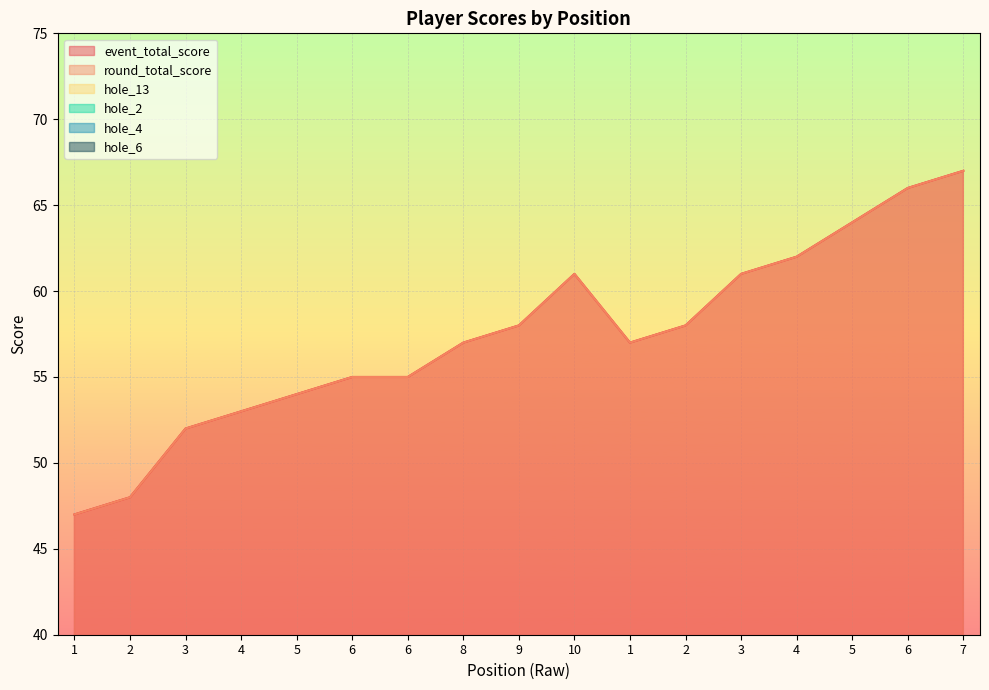

Is it true that hole_4 equals 5 at 1?

False